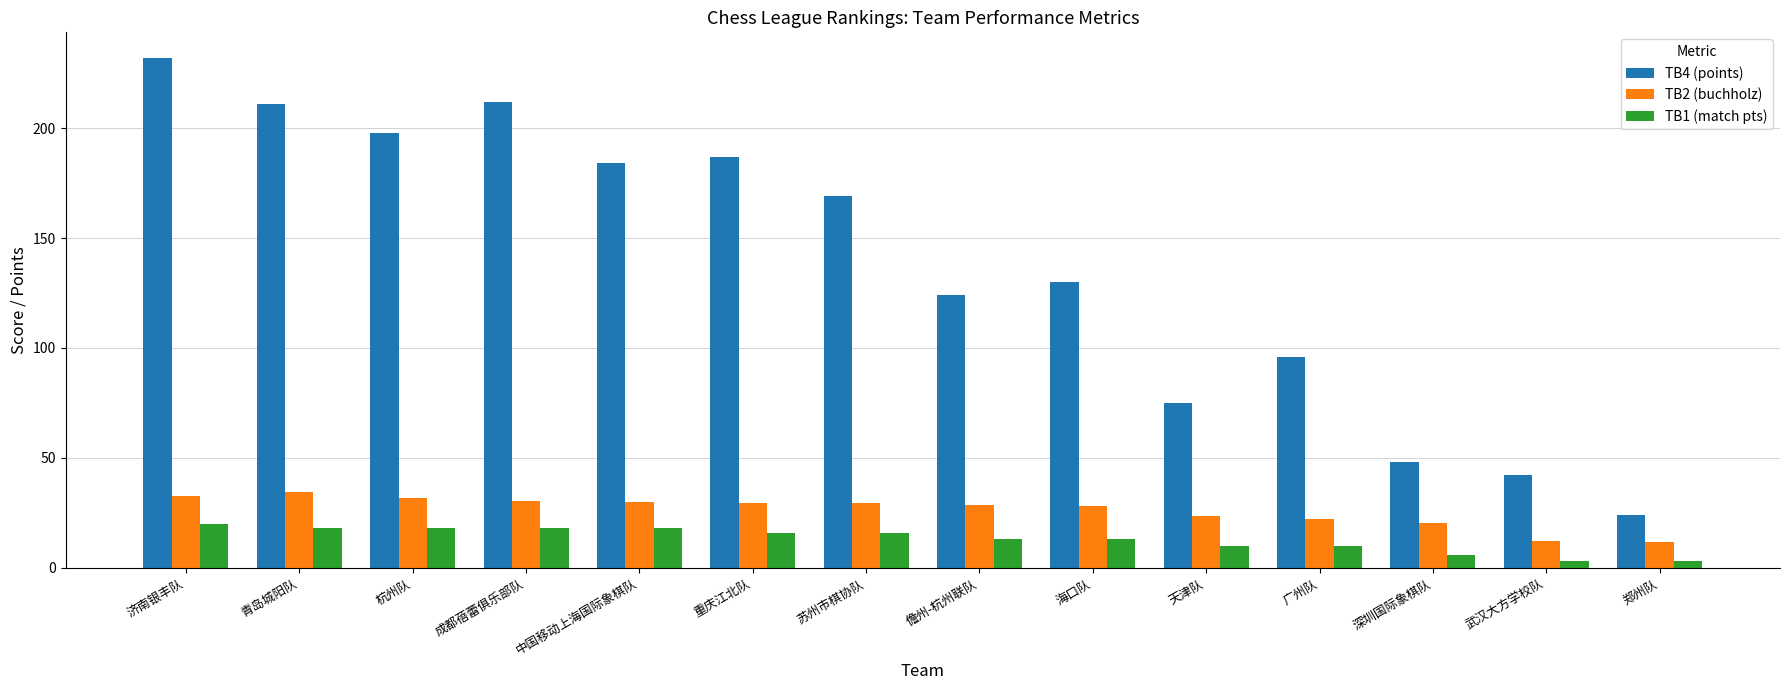

What is the value of the TB1 (match pts) bar at the 11th from the left?

10.0